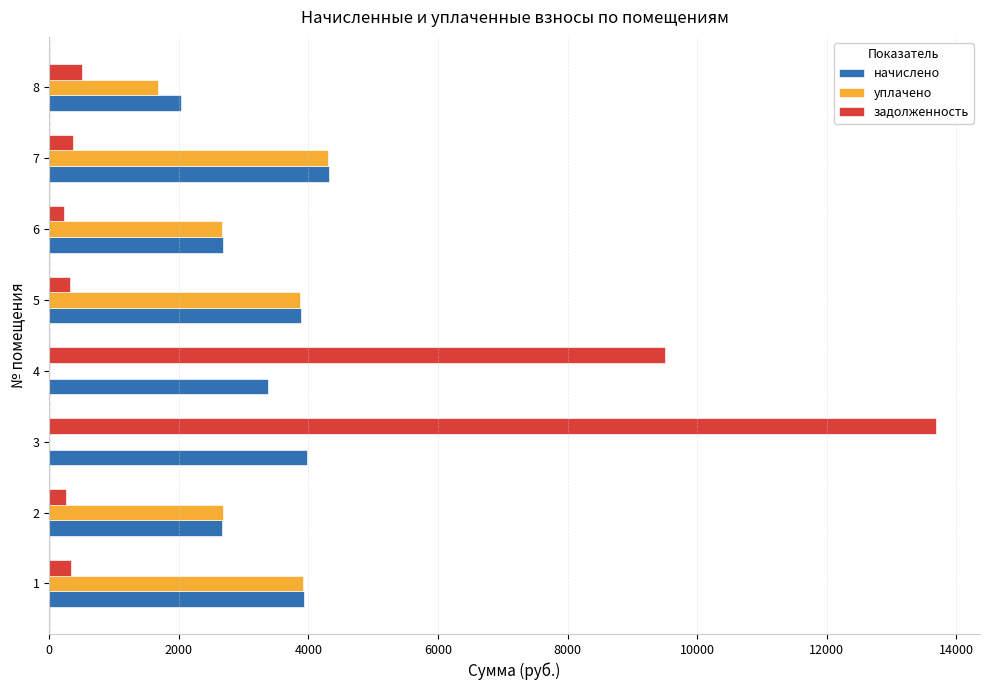

What is the maximum value for начислено?

4320.0